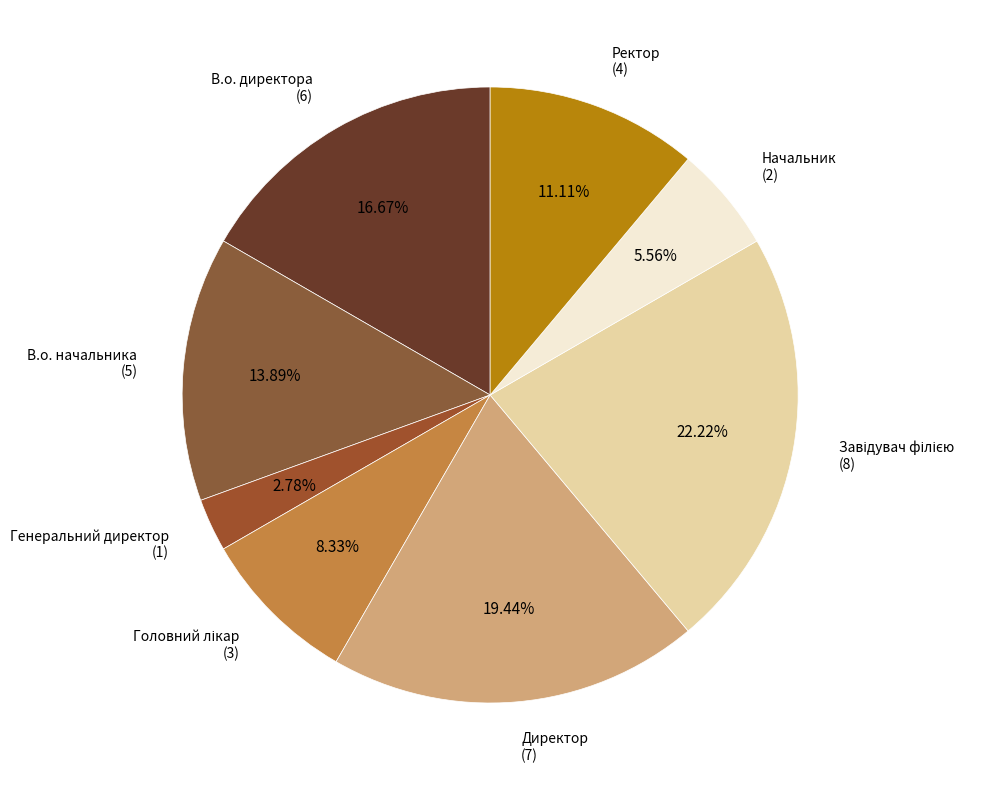

Does В.о. директора represent more than half of the total?

No